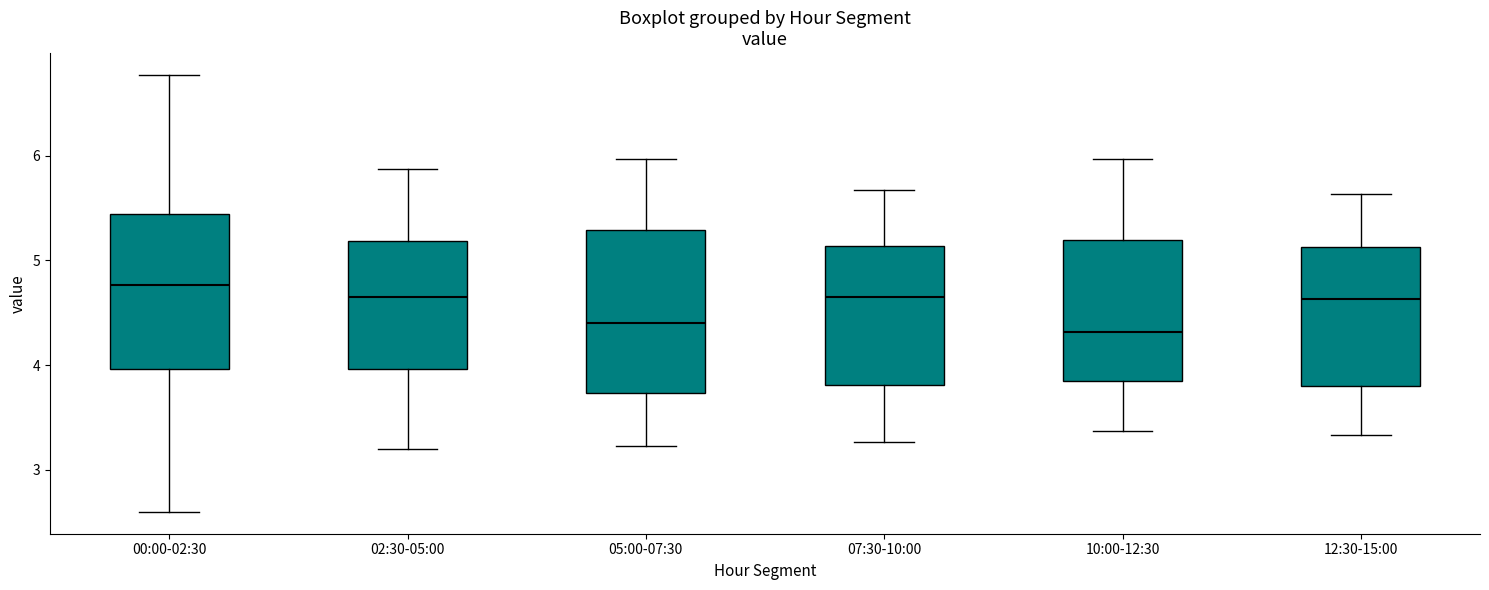

Reading left to right, transcribe this box plot: for each box, give where its median line is, the range the box spans, and where its two whiskers end, as read against the y-axis. The values are not printed on the chart, so give them approximately, as read against the axis.

00:00-02:30: median 4.8, box 4.0 to 5.4, whiskers 2.6 to 6.8
02:30-05:00: median 4.7, box 4.0 to 5.2, whiskers 3.2 to 5.9
05:00-07:30: median 4.4, box 3.7 to 5.3, whiskers 3.2 to 6.0
07:30-10:00: median 4.7, box 3.8 to 5.1, whiskers 3.3 to 5.7
10:00-12:30: median 4.3, box 3.8 to 5.2, whiskers 3.4 to 6.0
12:30-15:00: median 4.6, box 3.8 to 5.1, whiskers 3.3 to 5.6